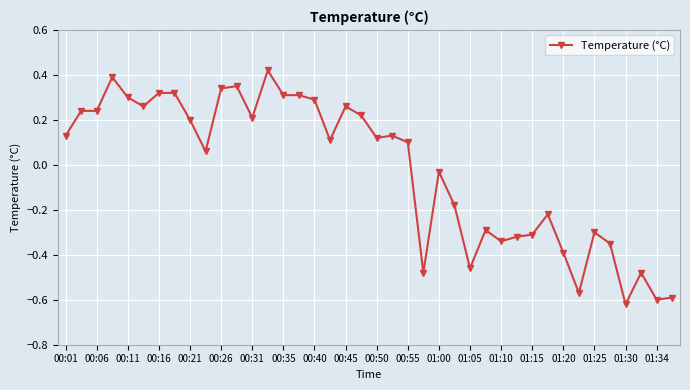

Does the chart display data point markers on the line(s)?

Yes